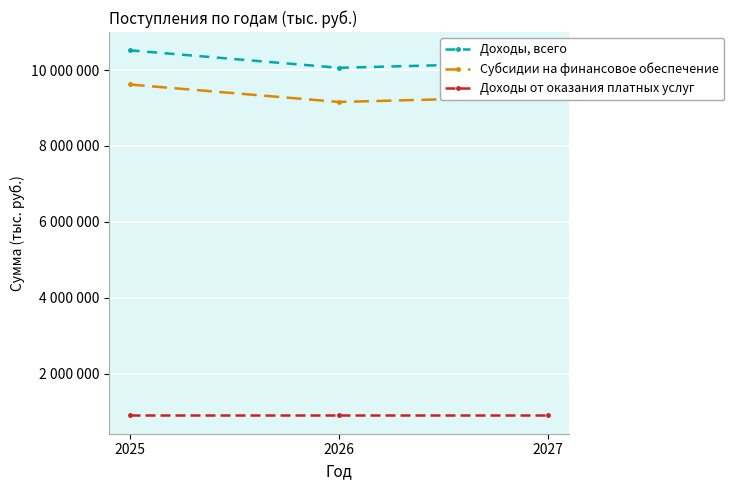

Does the chart have visible grid lines?

Yes